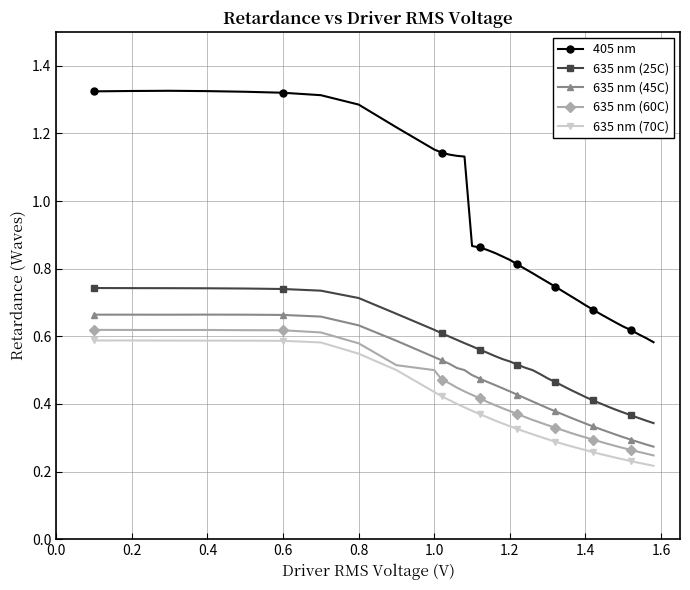

True or false: 635 nm (70C) and 635 nm (60C) cross at least once.

False